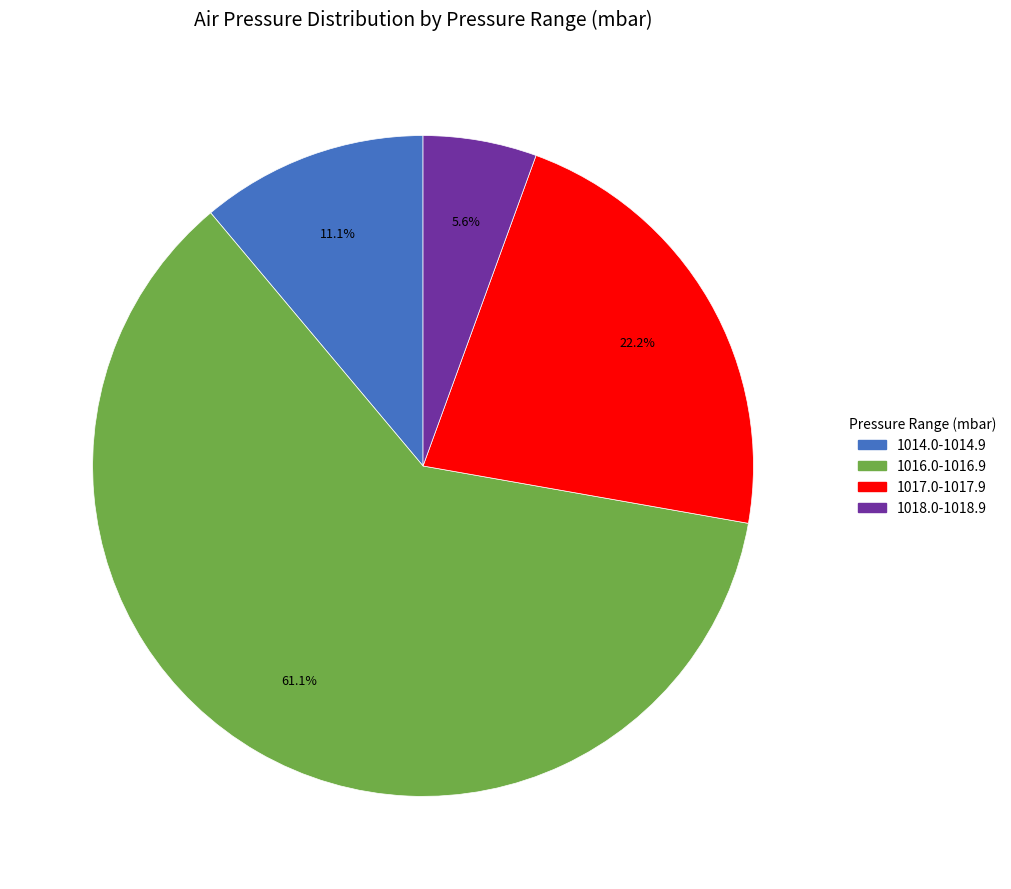

Does any single category account for the majority?

Yes